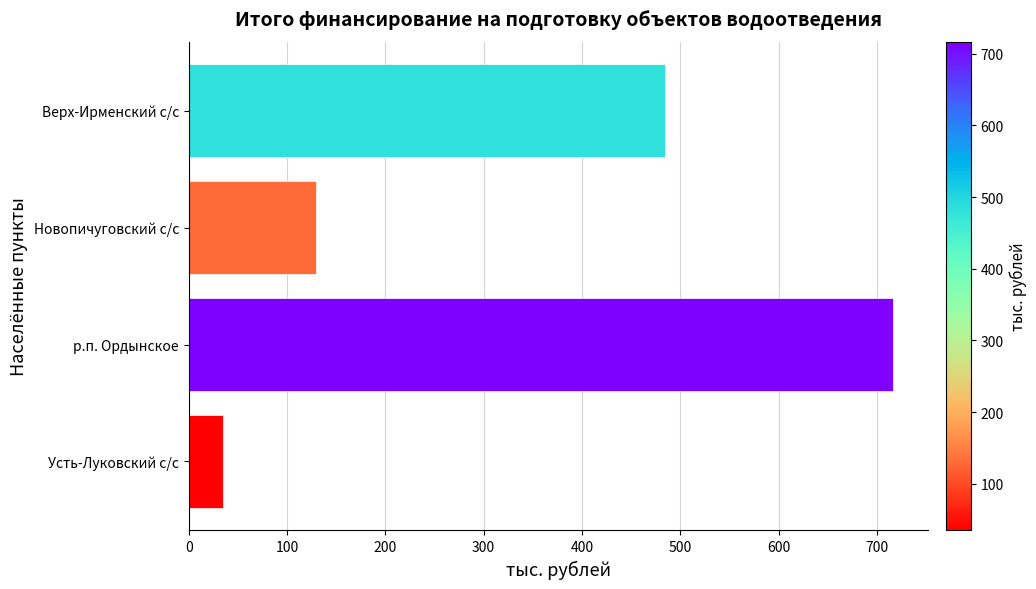

Are the bars grouped side by side (vs. stacked)?

No